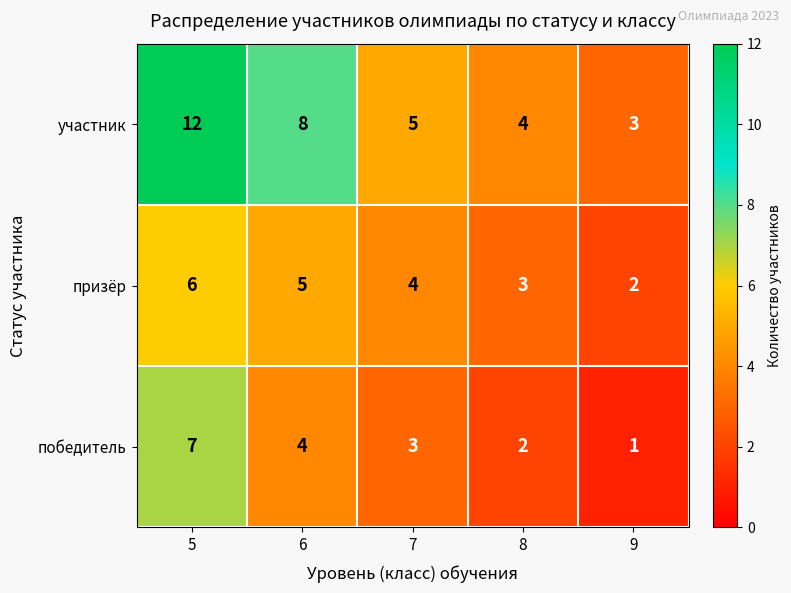

Reading left to right, extract all data points from this chart.

участник: 12	8	5	4	3
призёр: 6	5	4	3	2
победитель: 7	4	3	2	1